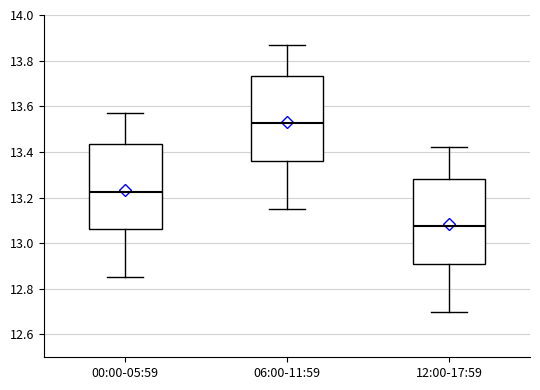

Reading left to right, read every box against the y-axis: the position of its median line, the range the box covers, and the ends of its whiskers. The values are not printed on the chart, so give them approximately, as read against the axis.

00:00-05:59: median 13.22, box 13.06 to 13.44, whiskers 12.86 to 13.58
06:00-11:59: median 13.52, box 13.36 to 13.74, whiskers 13.16 to 13.88
12:00-17:59: median 13.08, box 12.92 to 13.28, whiskers 12.70 to 13.42